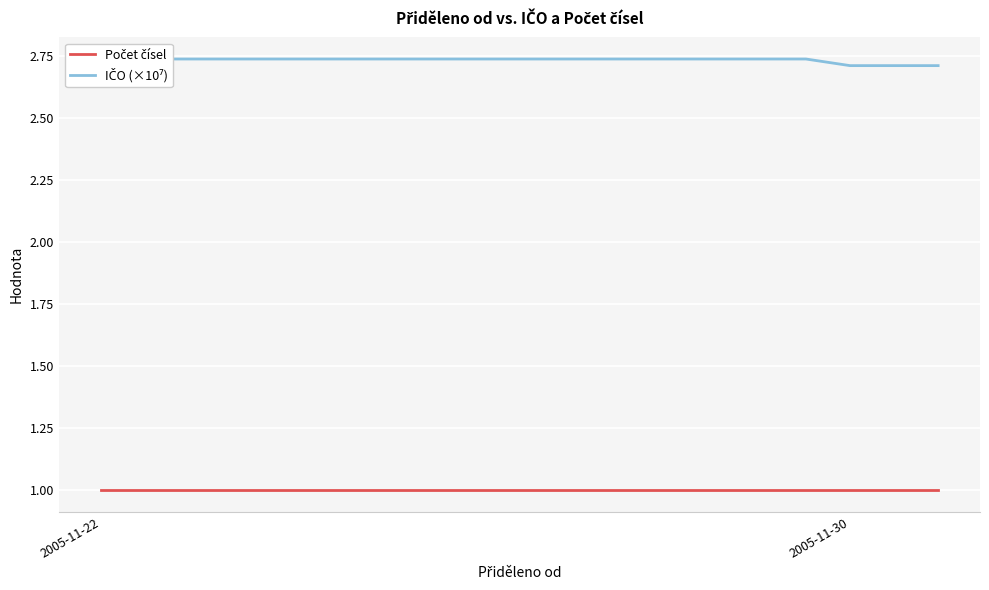

How many series are shown in this chart?

2